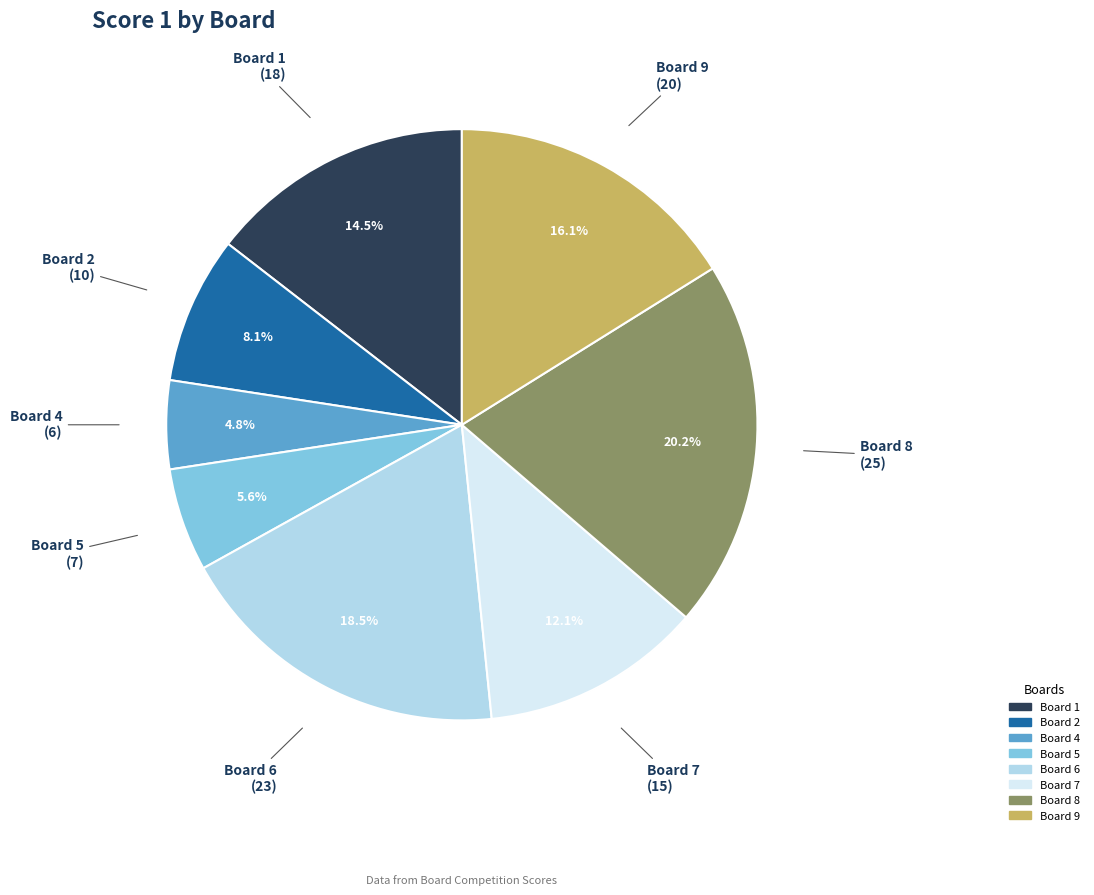

To the nearest percent, what is the difference between the largest and smallest slice percentages?

15%